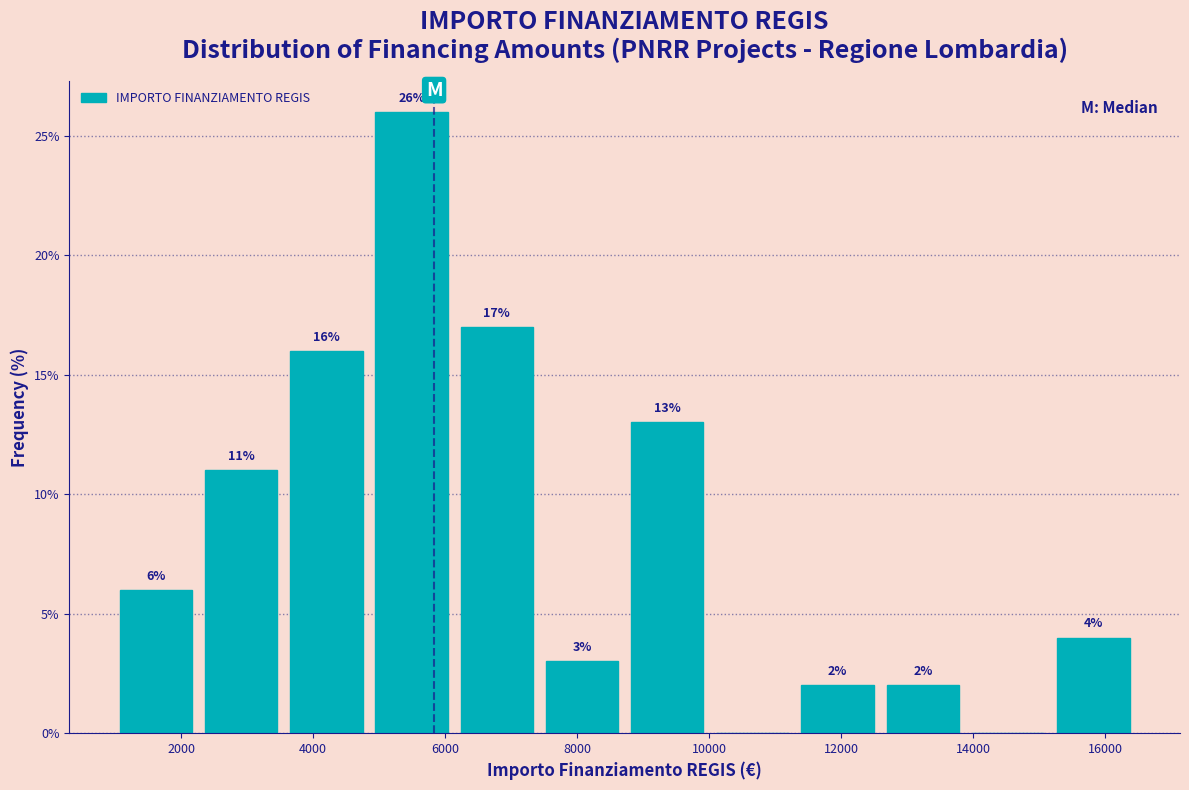

Over which range of the x-axis is the bar tallest?

4800 to 6200